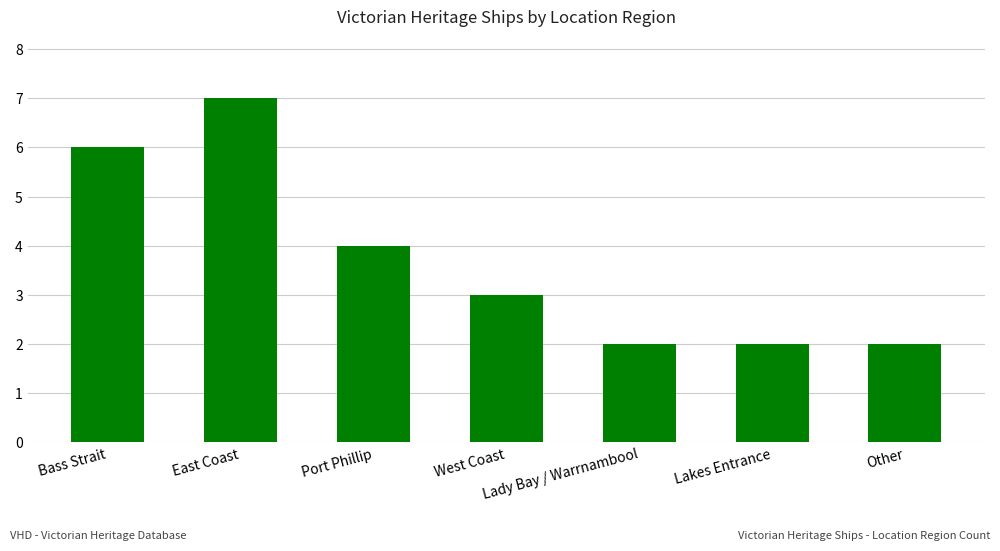

True or false: the data shows 4 at Bass Strait.

False